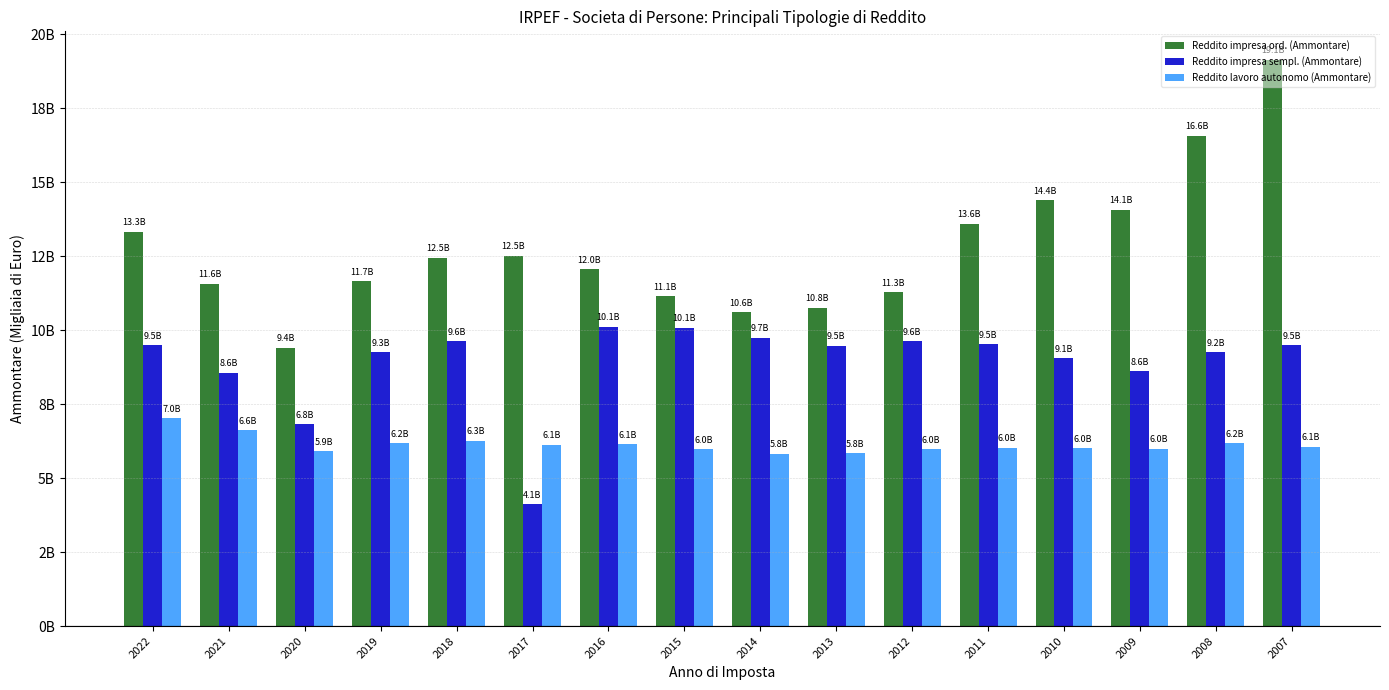

What is the difference between the maximum and minimum values in the Reddito lavoro autonomo (Ammontare) series?

1195708